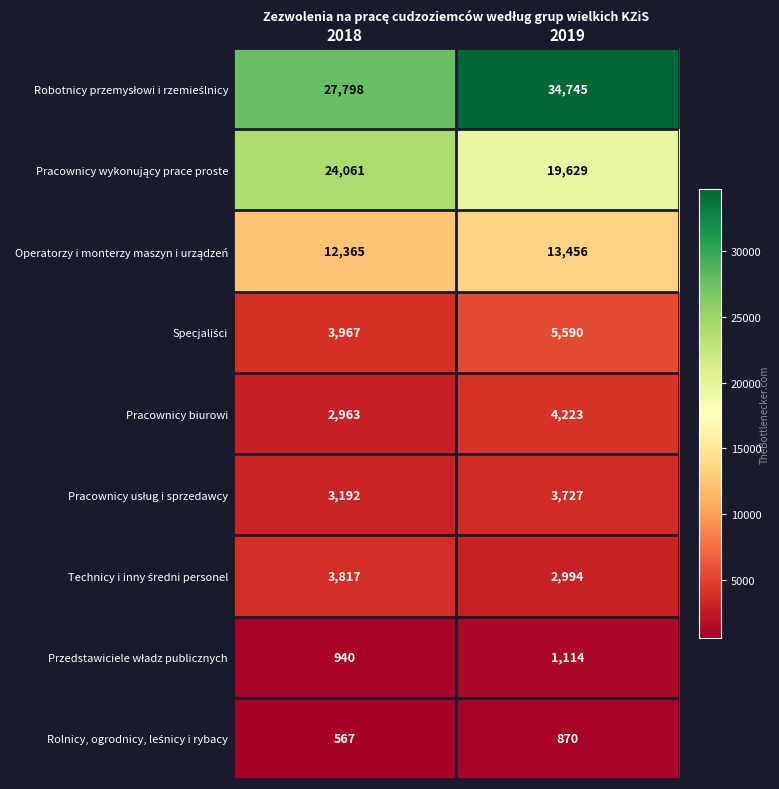

The Pracownicy biurowi series shows 2139 at 2019. True or false?

False